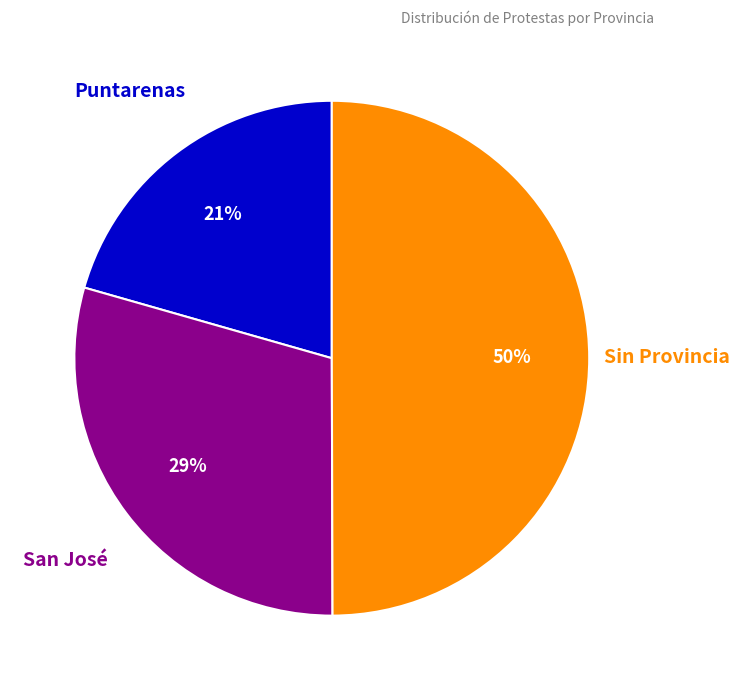

What is the ratio of the value at San José to the value at Sin Provincia?

0.6